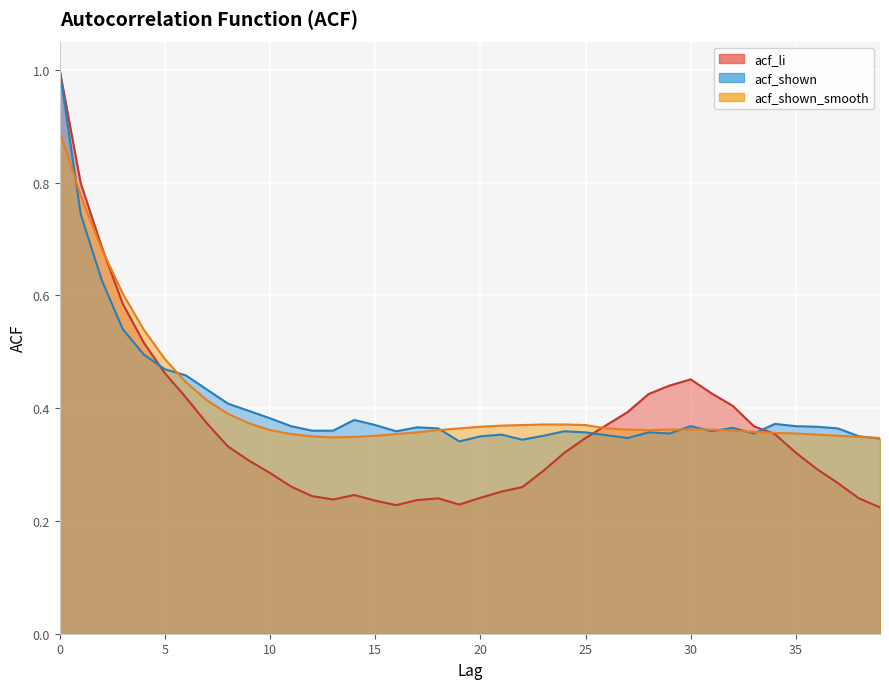

Read the acf_shown value at 9.

0.4